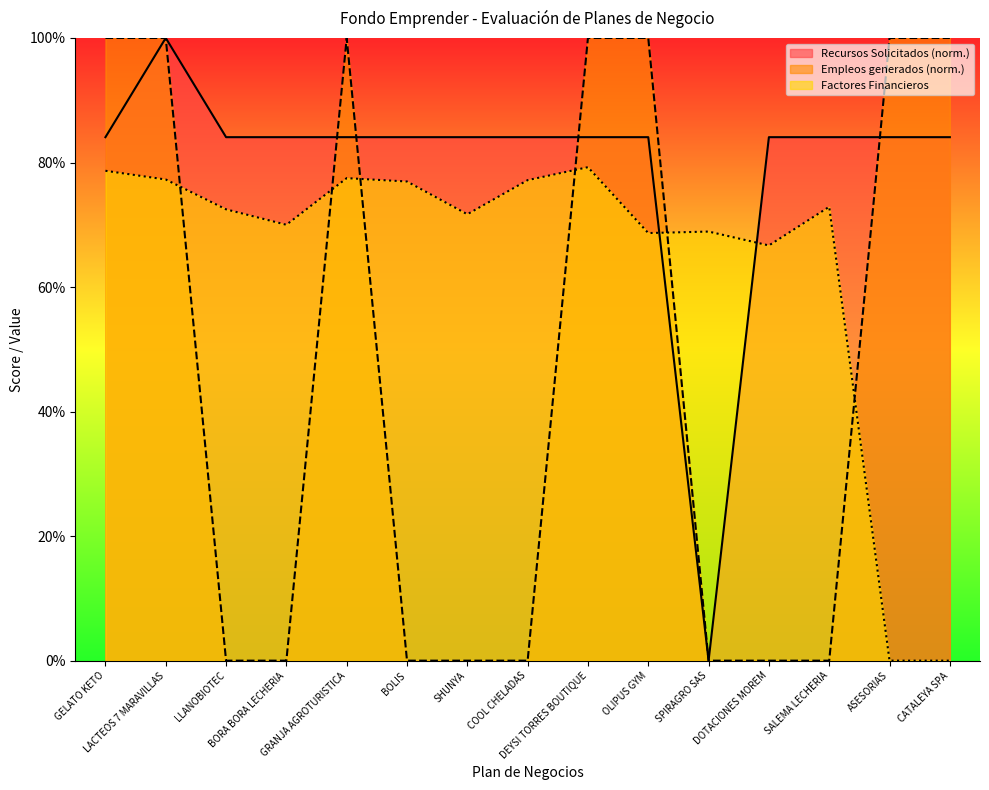

Which series has the largest total across all categories?

Recursos Solicitados (norm.)